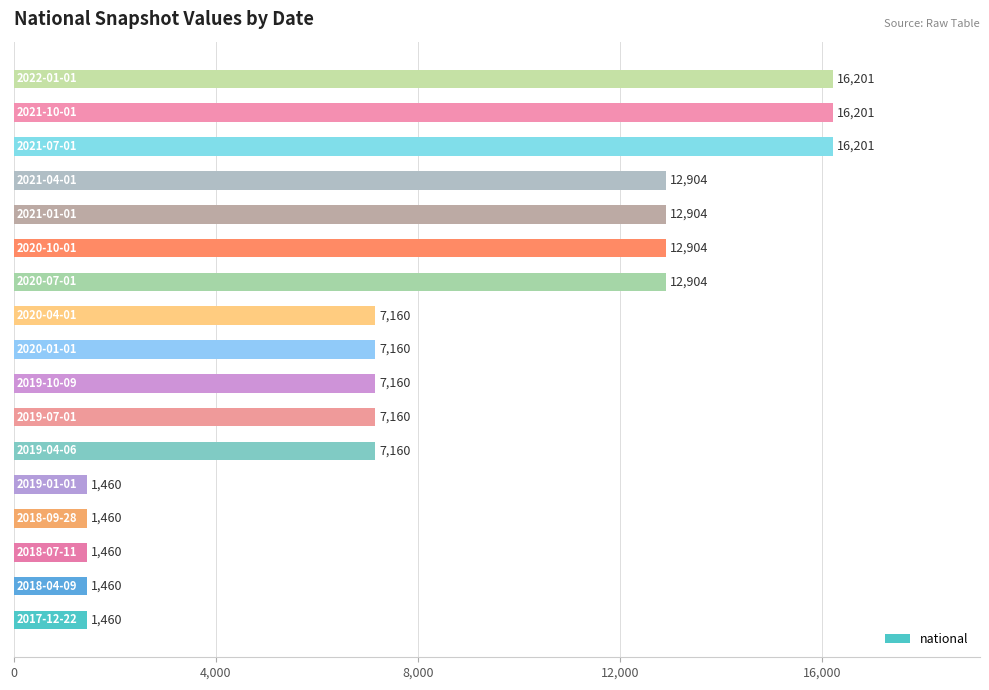

What is the sum of all values?

143319